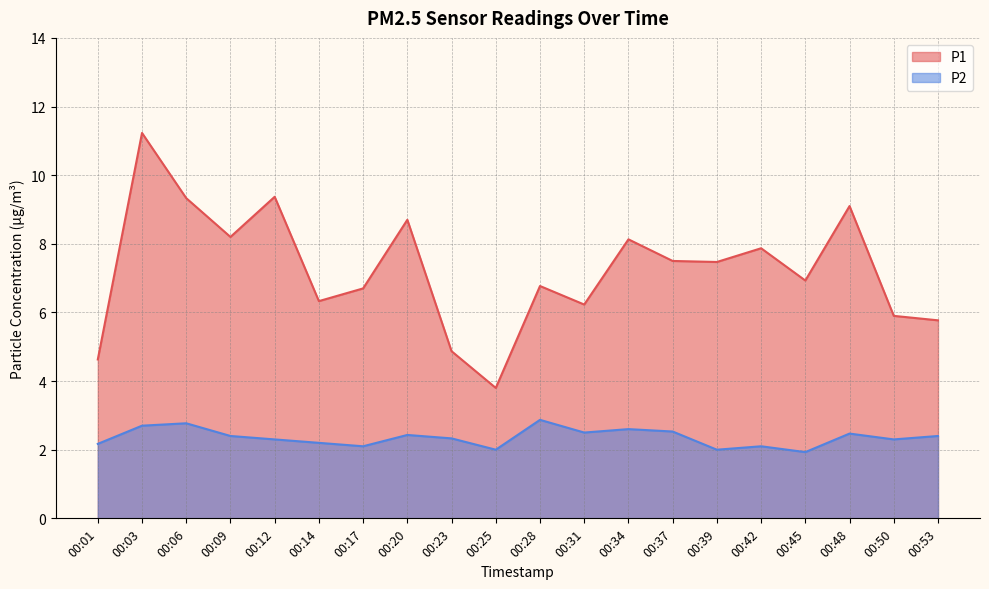

How many values in the P2 series exceed 2?

17